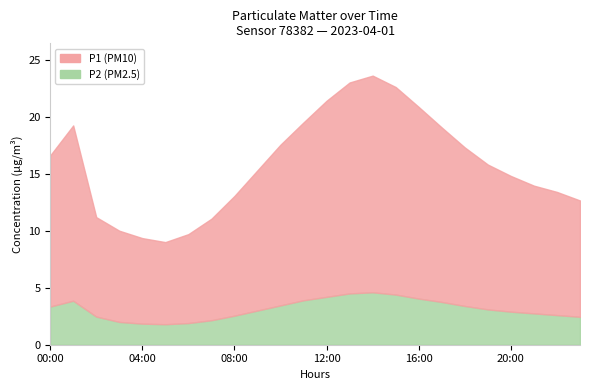

True or false: P2 and P1 intersect in this chart.

False